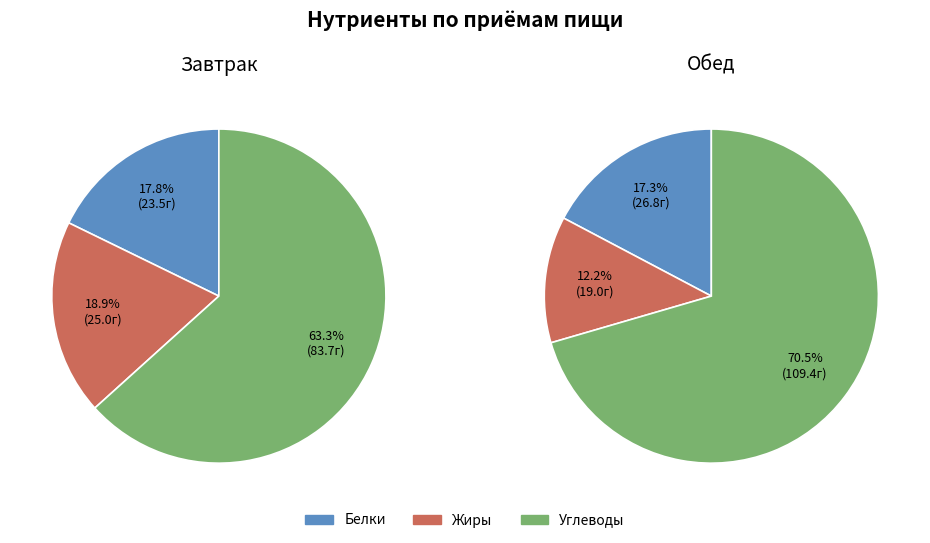

Does any single category account for the majority?

Yes